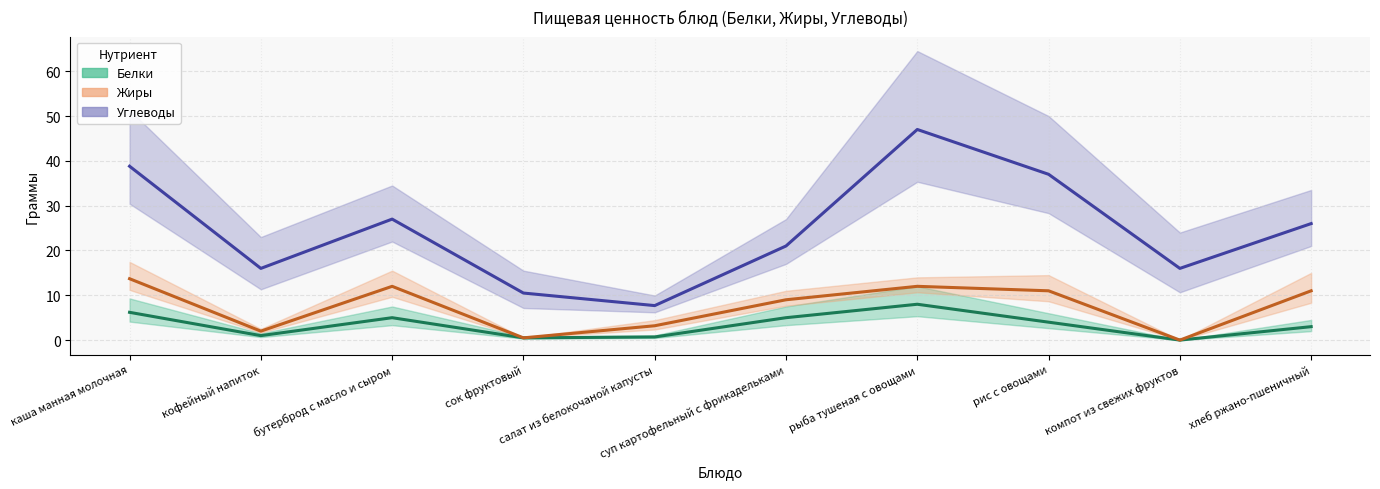

What are all the series names shown in the legend?

Белки, Жиры, Углеводы